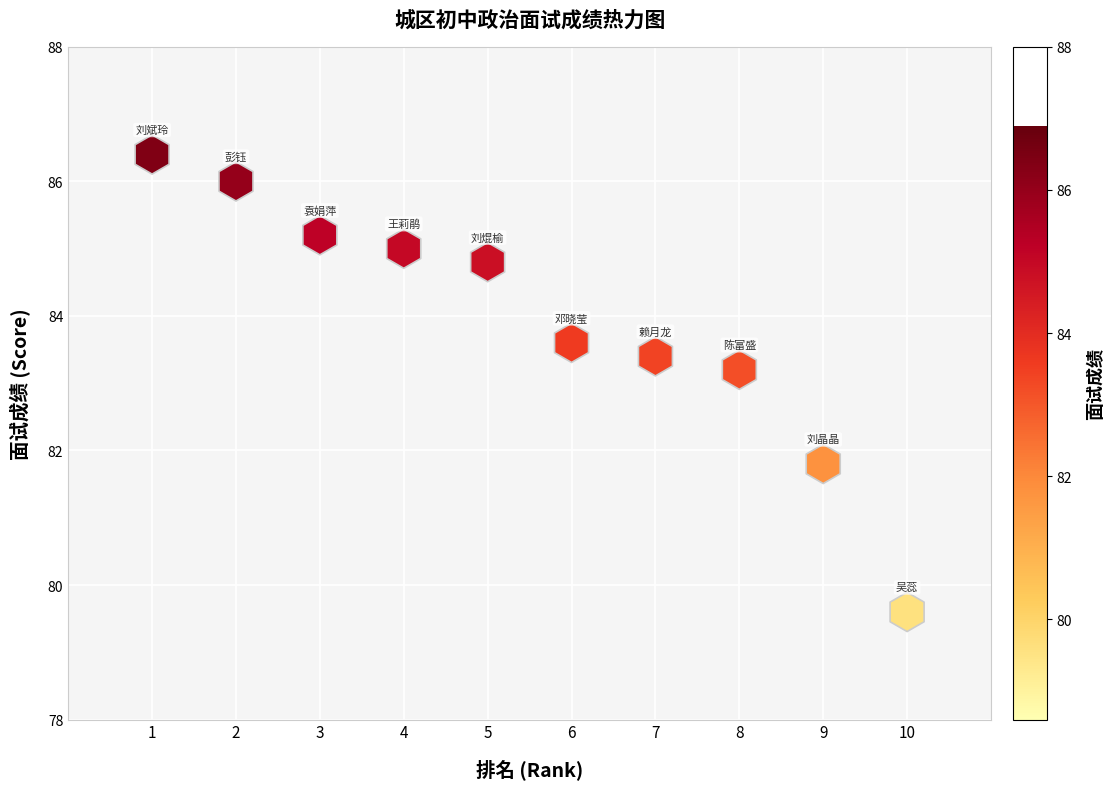

What Y value in the scatter plot is closest to 83?

83.2